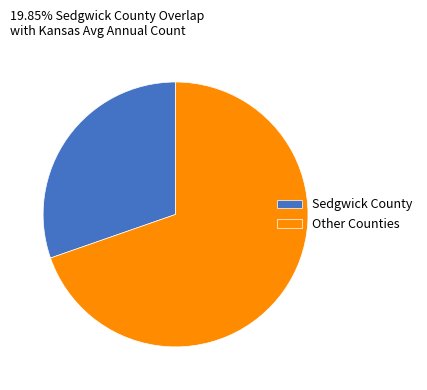

Which slice is the largest?

Other Counties